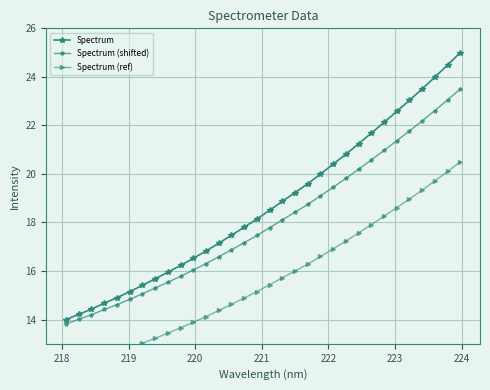

The value of Spectrum (shifted) at 30 is 13.1. True or false?

False